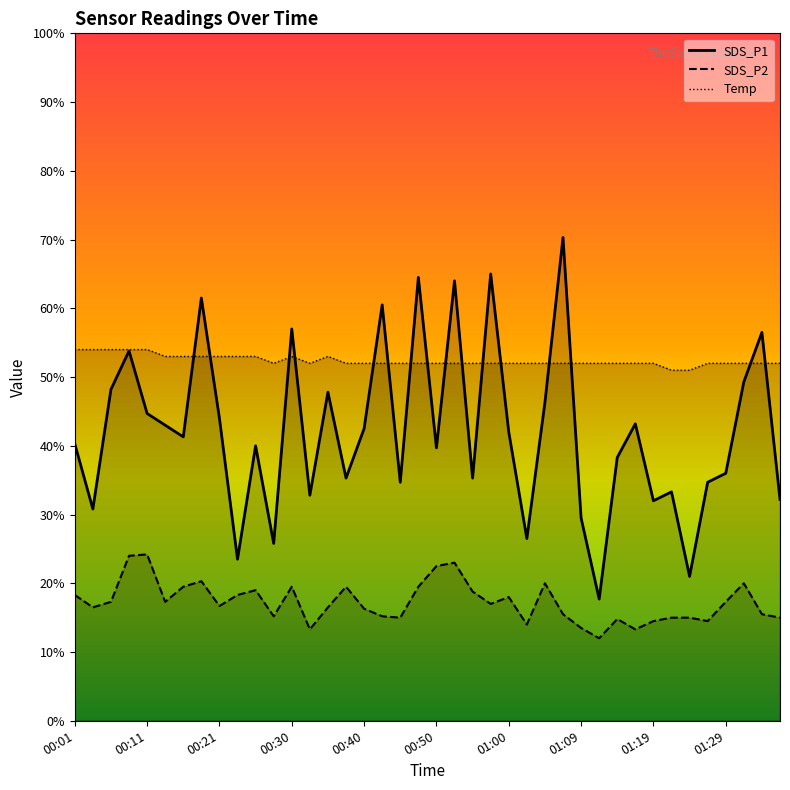

True or false: SDS_P2 and Temp intersect in this chart.

False